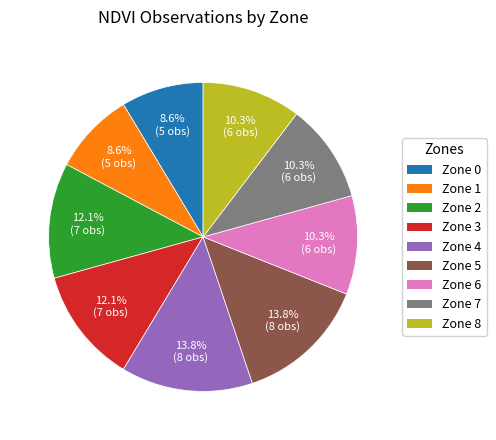

Count the number of slices in the pie.

9